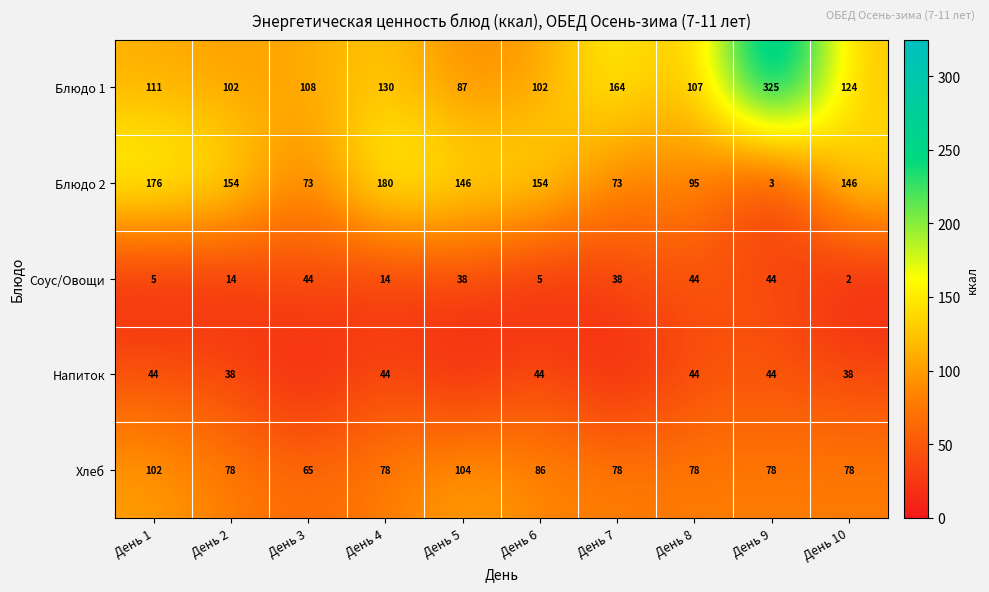

At which category is the sum across all series the highest?

День 9